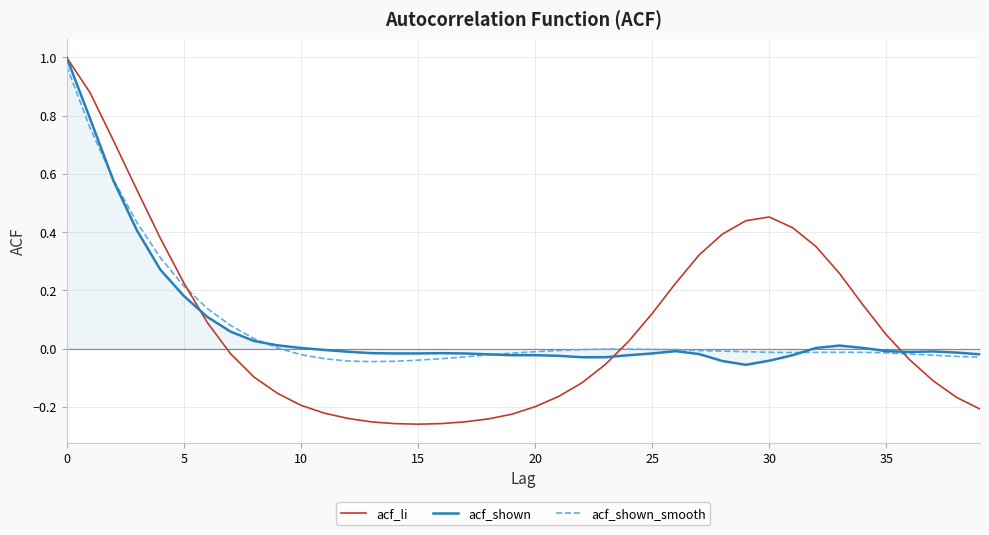

How many series are shown in this chart?

3